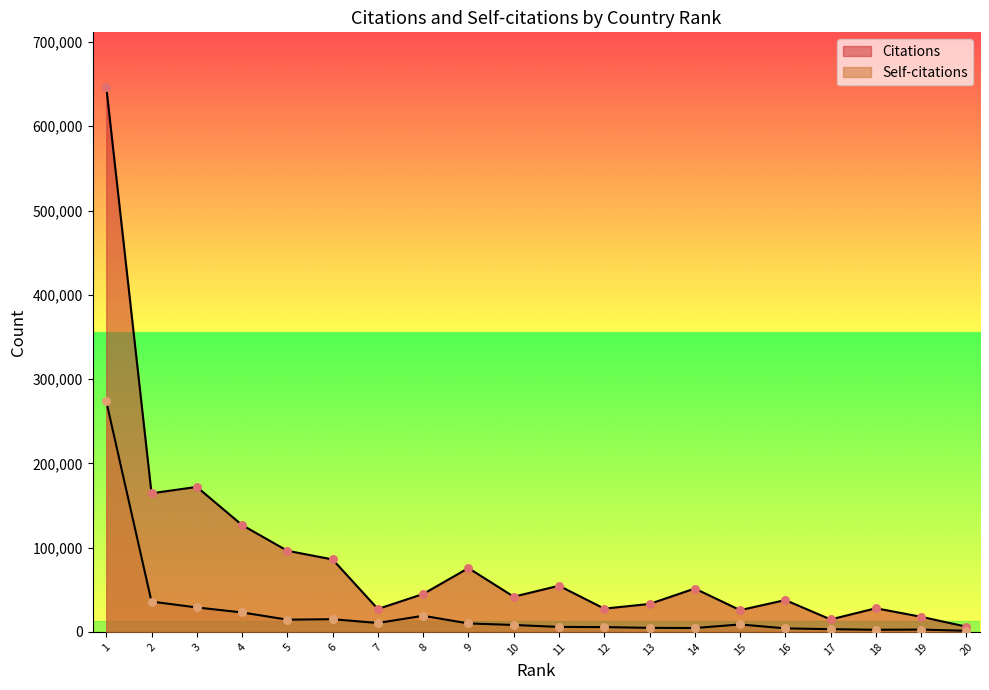

At which category is the sum across all series the highest?

1